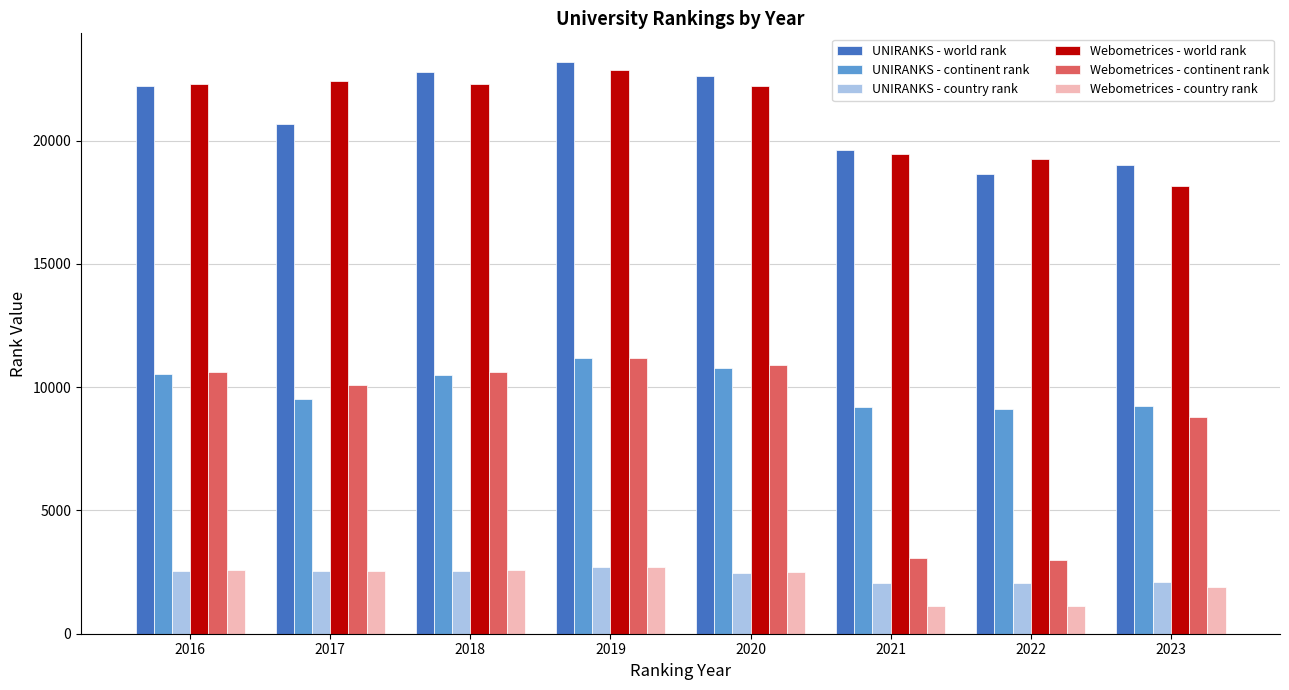

Is the value of Webometrices - country rank at 2020 greater than the value of UNIRANKS - world rank at 2018?

No